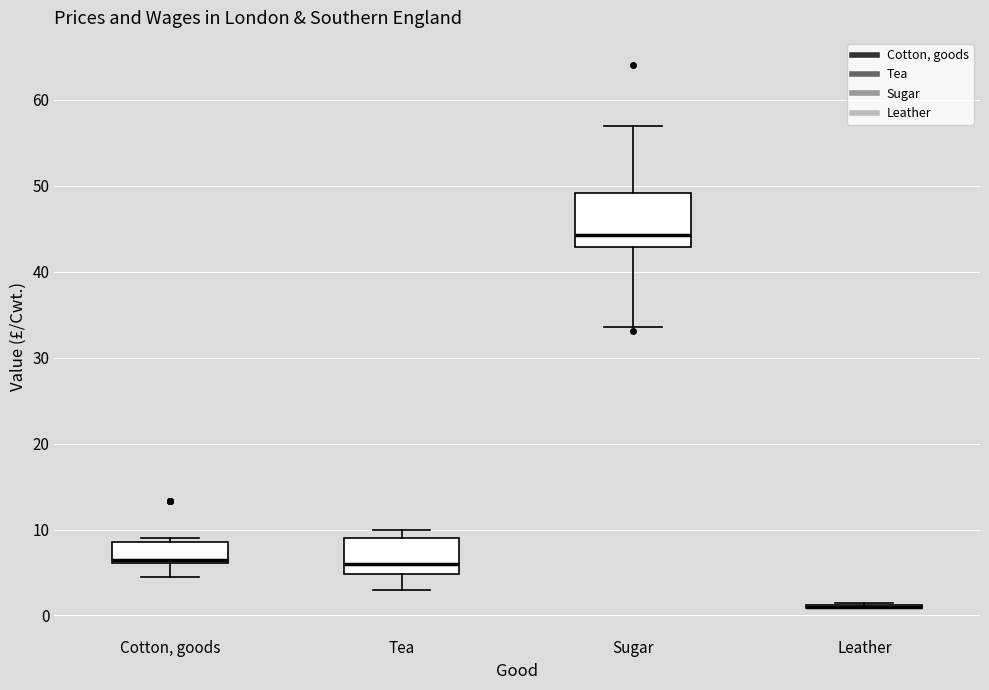

Which box is the tallest, from its lower edge to its upper edge?

Sugar